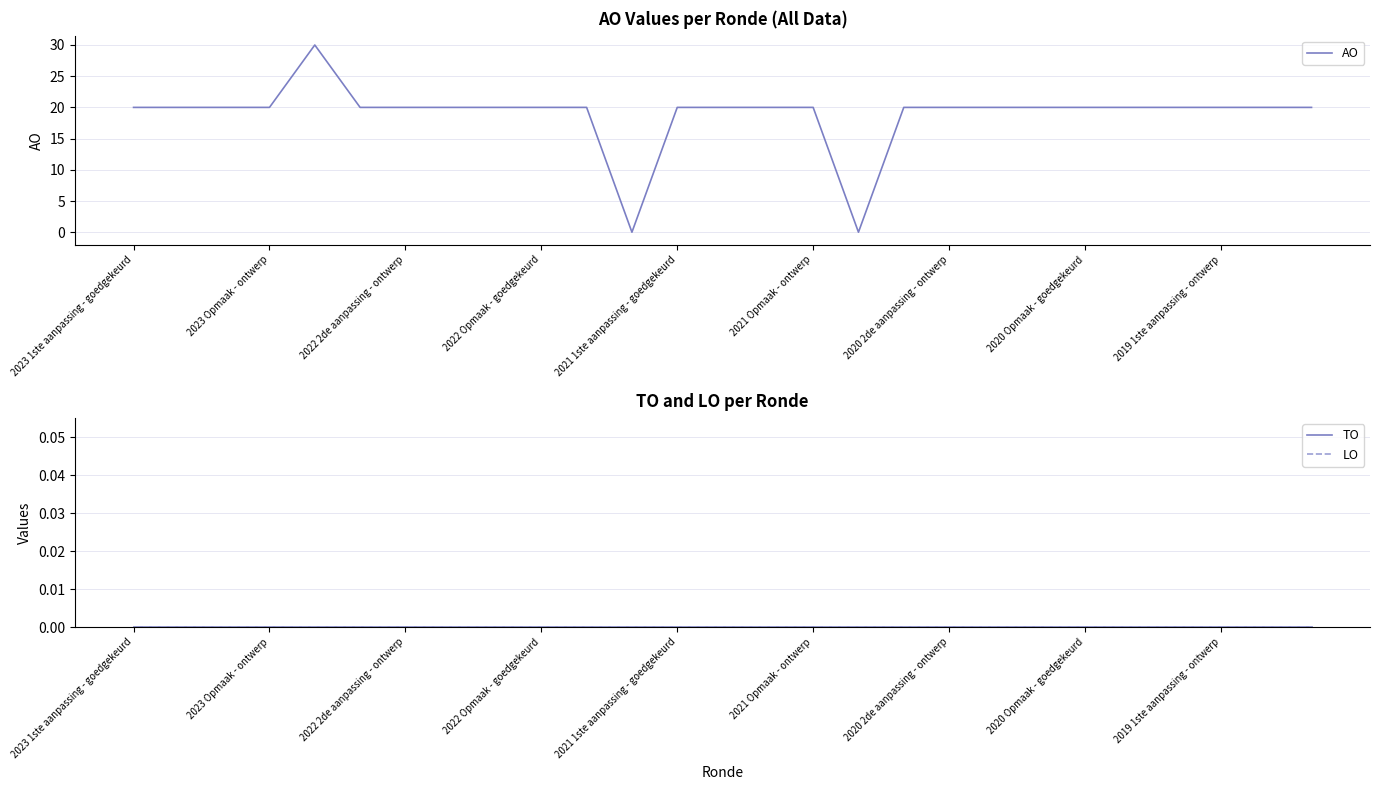

What position from the right is 23?

4